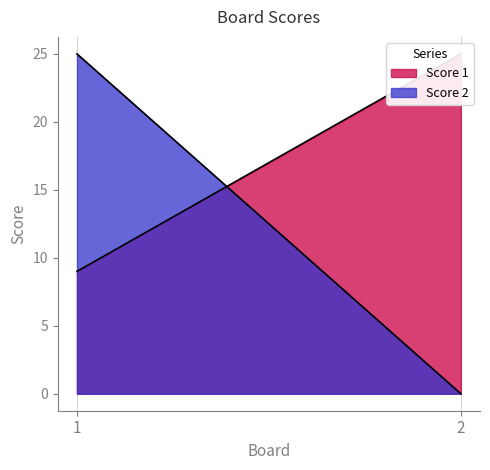

Does the chart display data point markers on the line(s)?

No